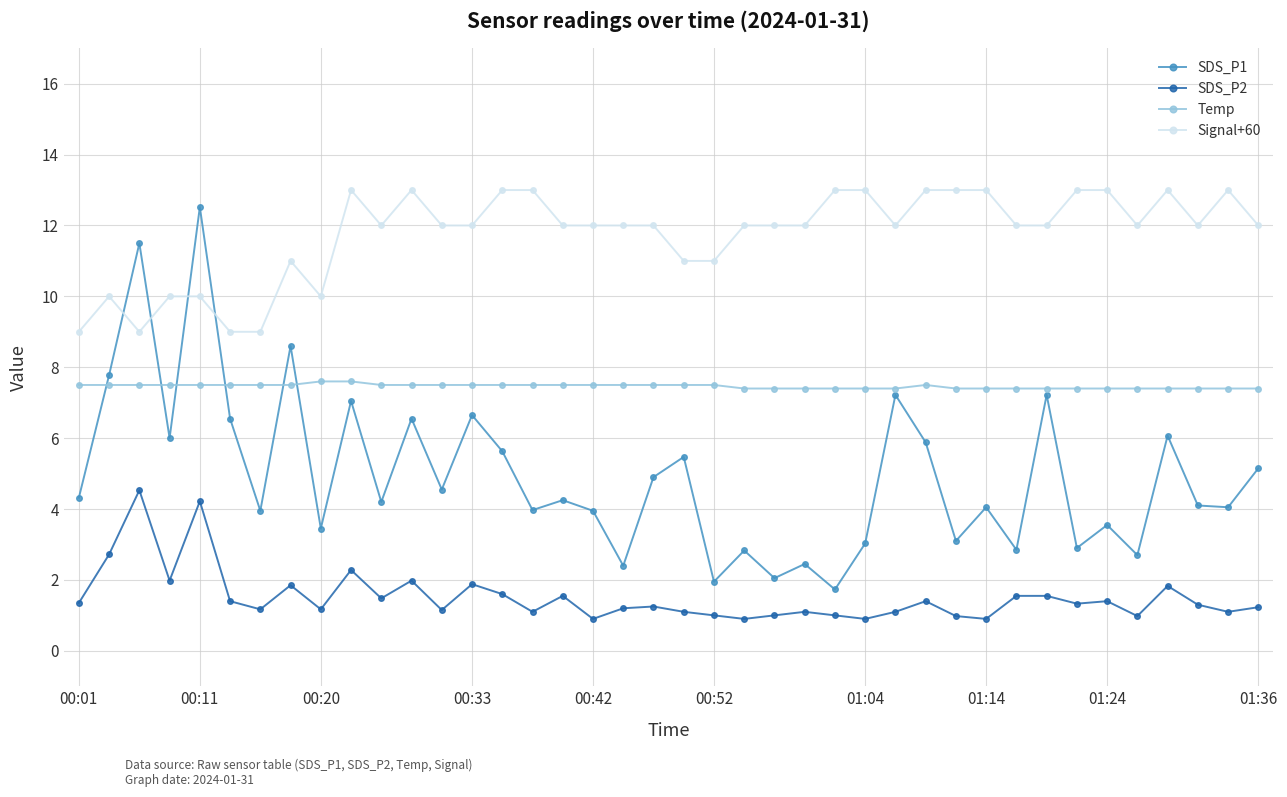

What is the value of the Signal+60 point at the 7th from the left?

9.0